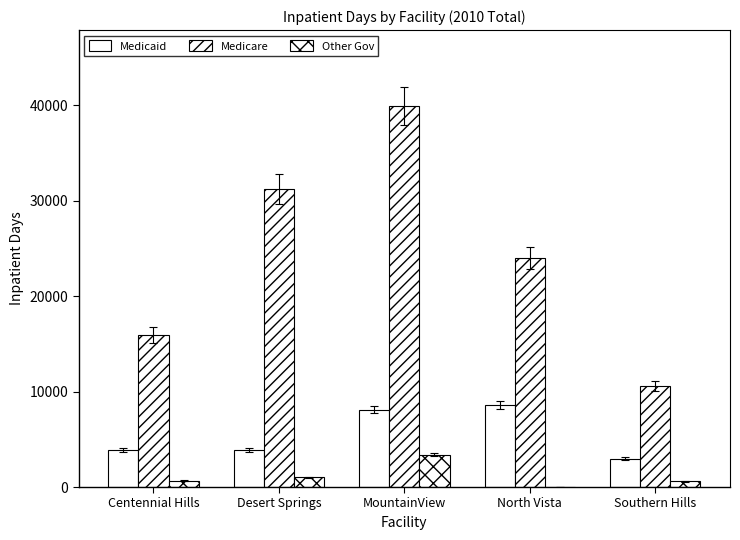

How many distinct data groups are displayed?

3